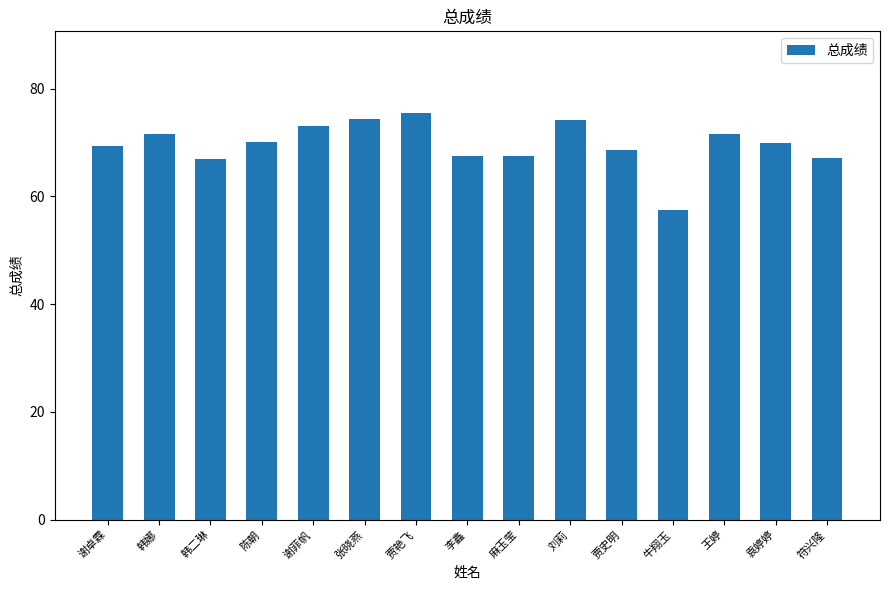

What is the difference between the values at 谢卓霖 and 李鑫?

1.9